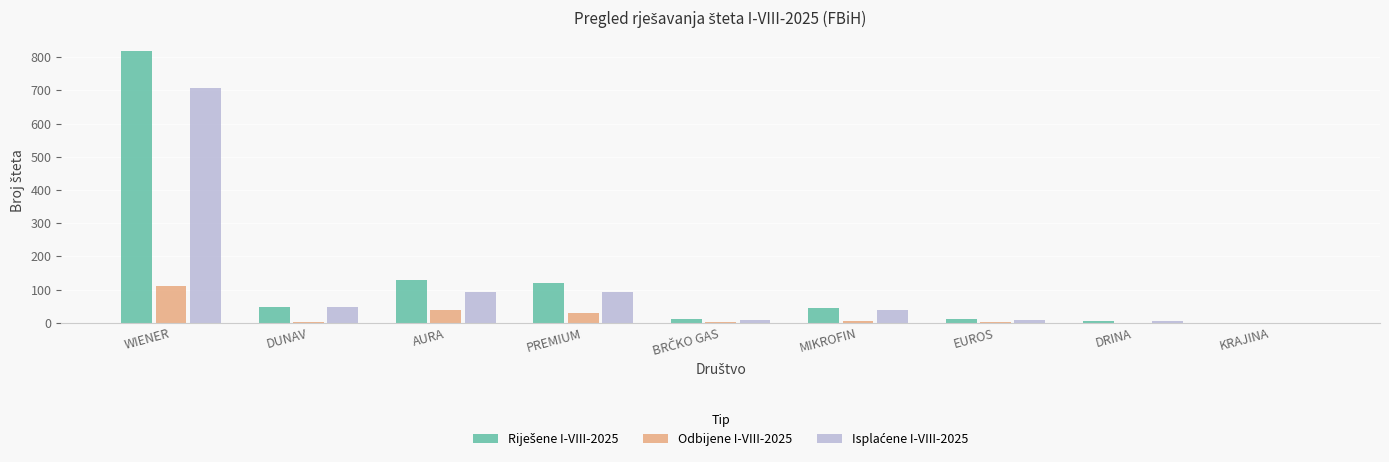

At which category is the sum across all series the highest?

WIENER